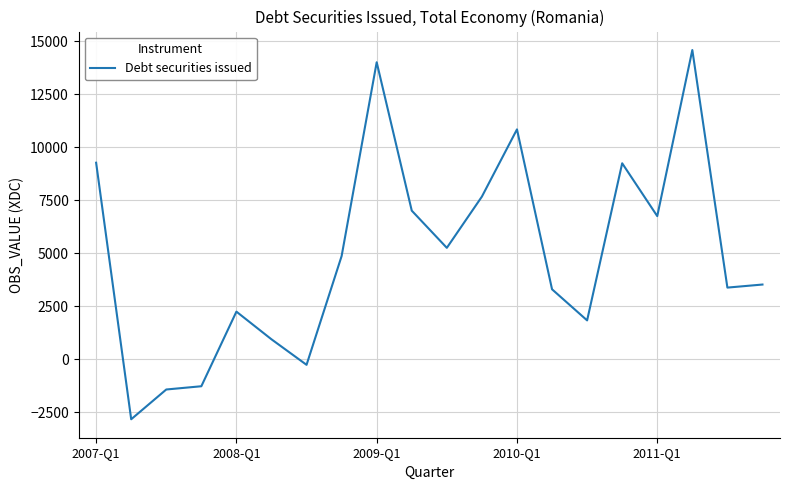

What is the difference between the maximum and minimum values?

17411.2